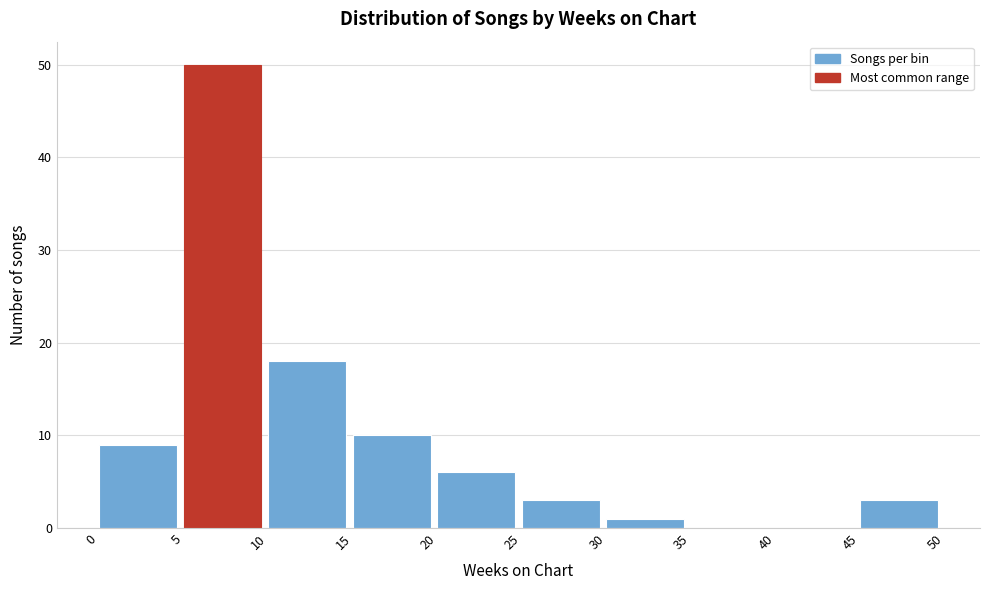

How tall is the bar that spans 10 to 15 on the x-axis? The values are not printed on the chart, so give them approximately, as read against the axis.

18